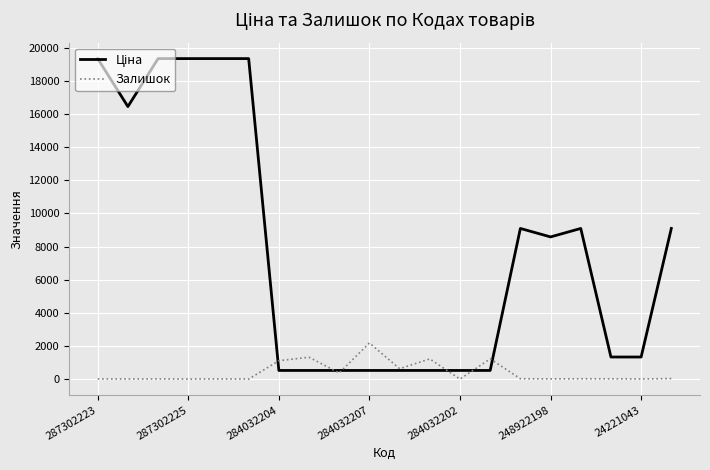

What is the greatest value displayed?

19343.1